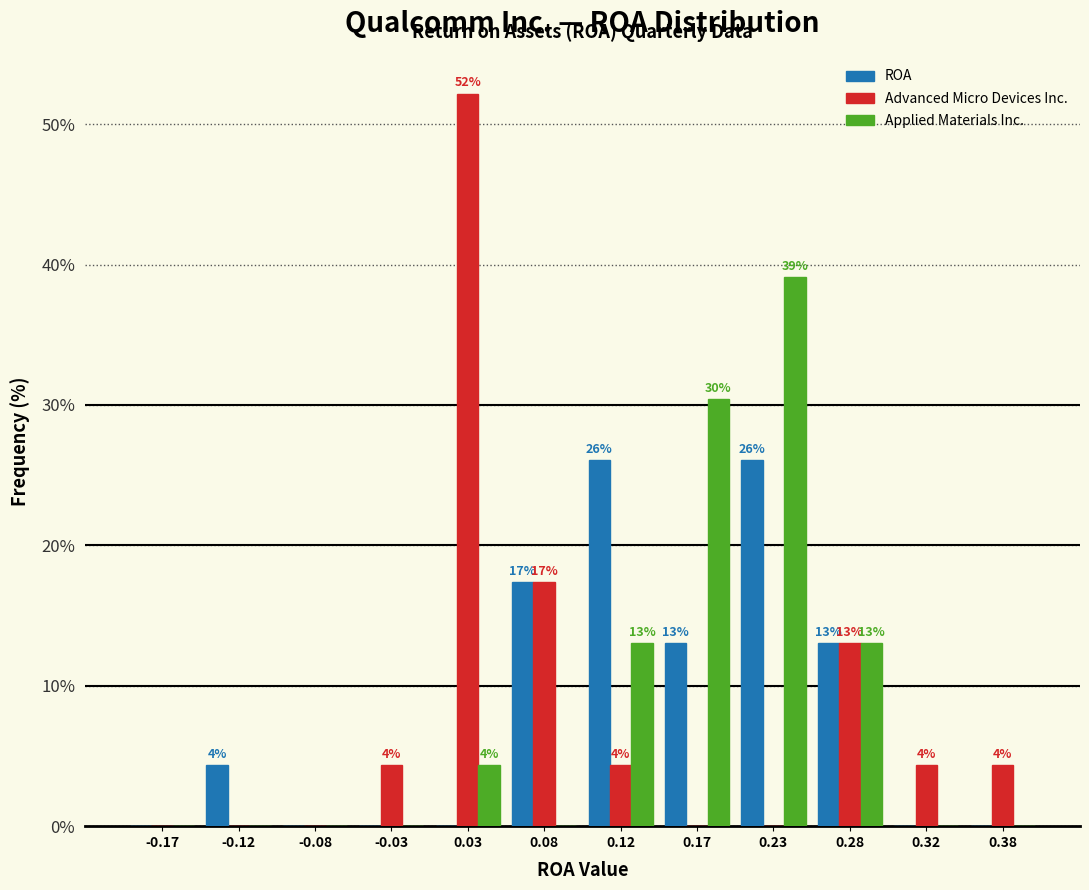

In the Advanced Micro Devices Inc. series, which range on the x-axis has the tallest bar?

0.00 to 0.05